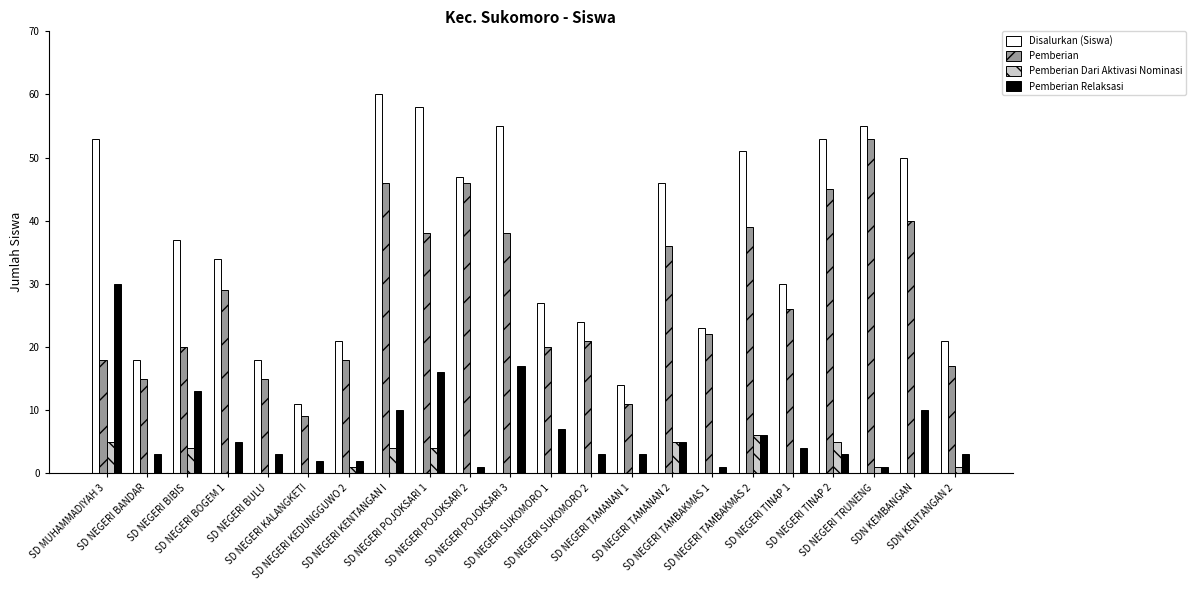

What is the maximum value for Pemberian?

53